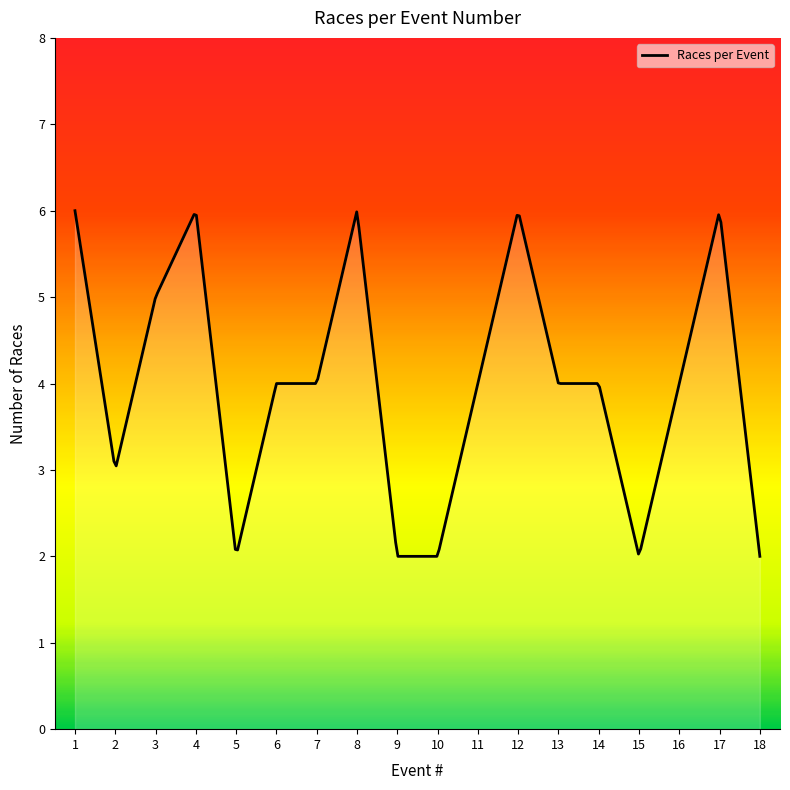

What is the difference between the maximum and minimum values?

4.0